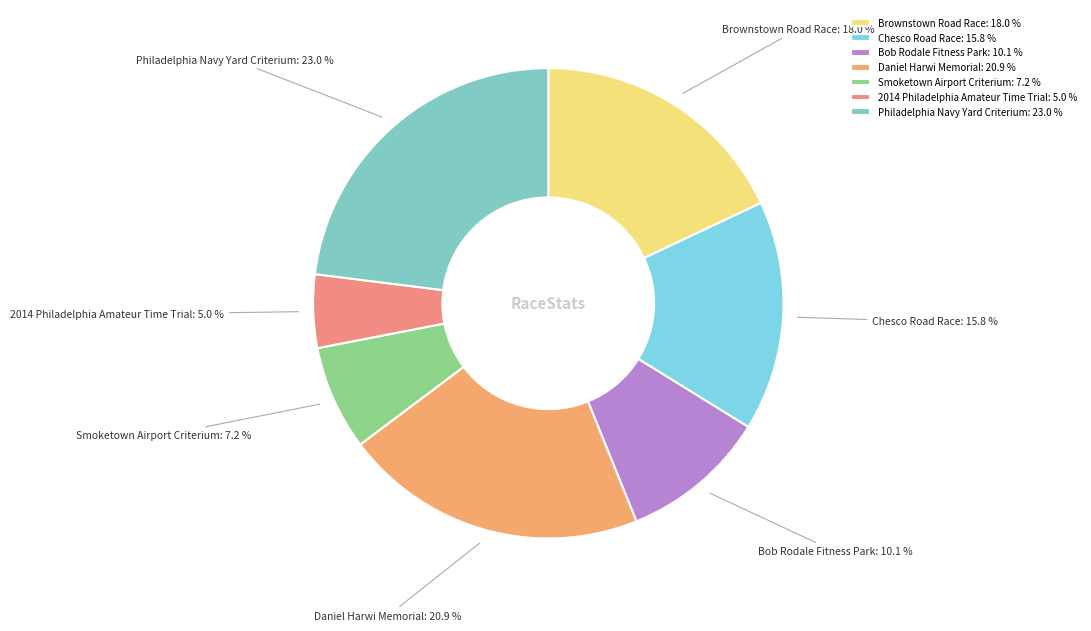

True or false: Brownstown Road Race accounts for 5% of the total.

False